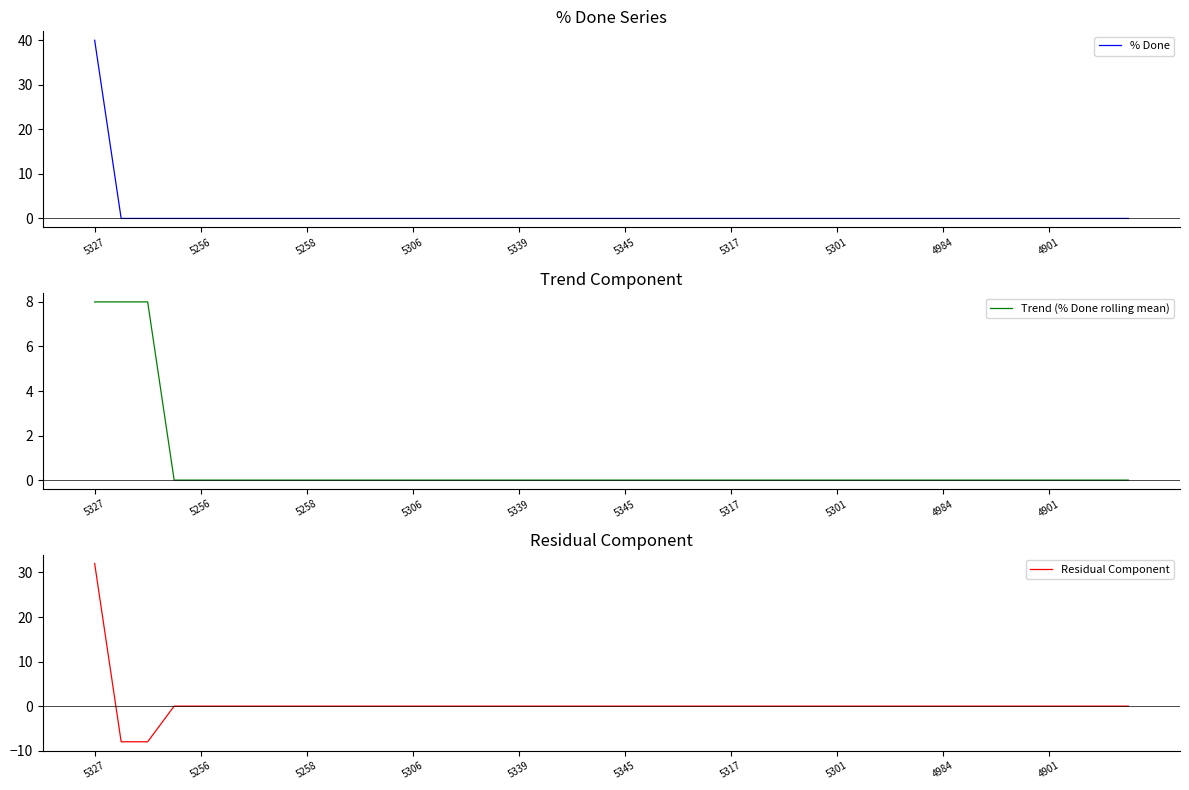

True or false: Trend (% Done rolling mean) has more than 0 points higher than both neighbors.

False